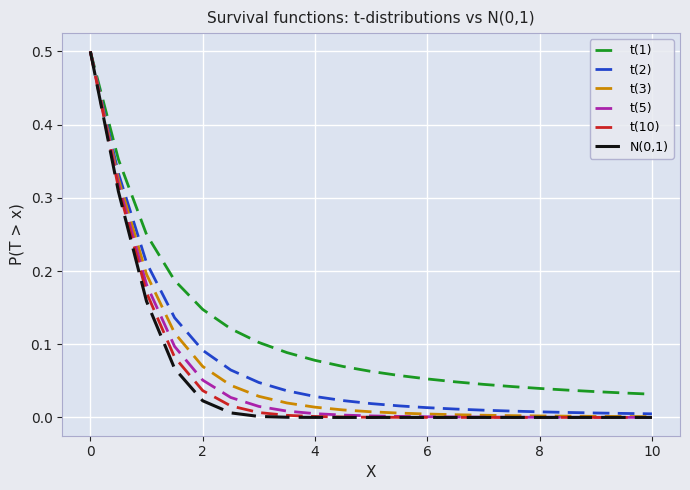

What is the maximum value for t(1)?

0.5